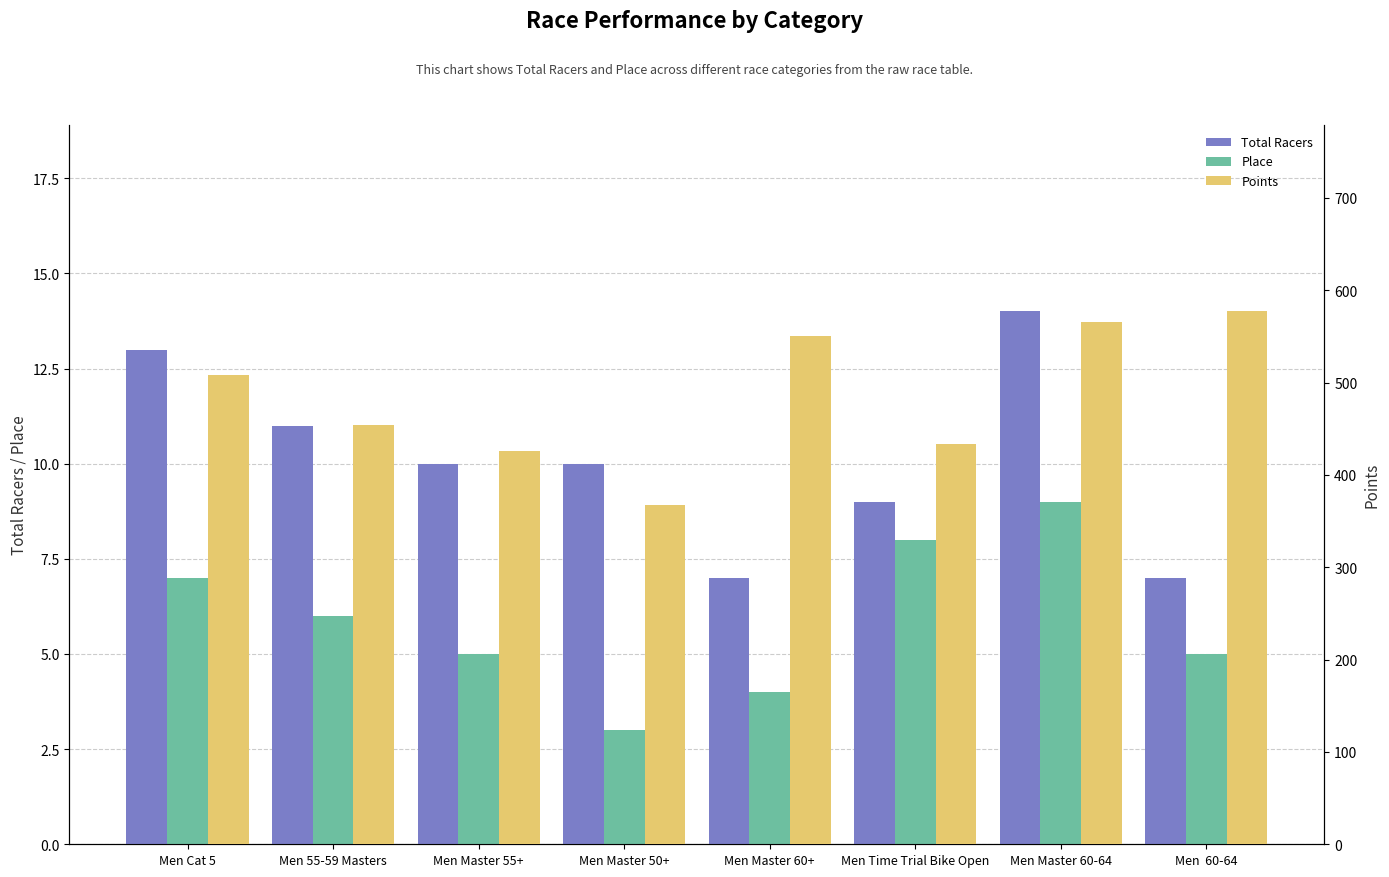

Does the chart contain any negative values?

No